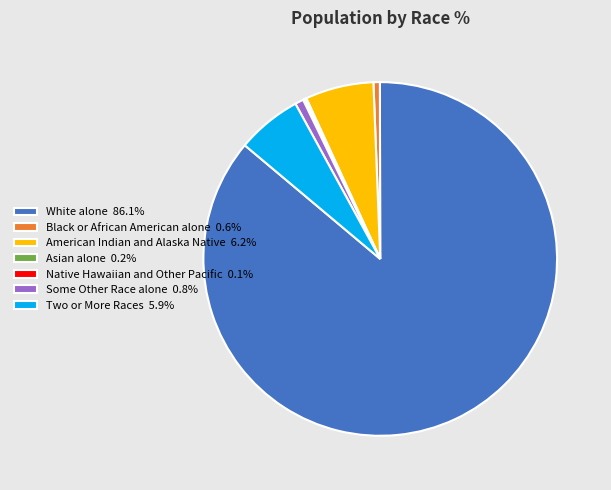

Does any single category account for the majority?

Yes